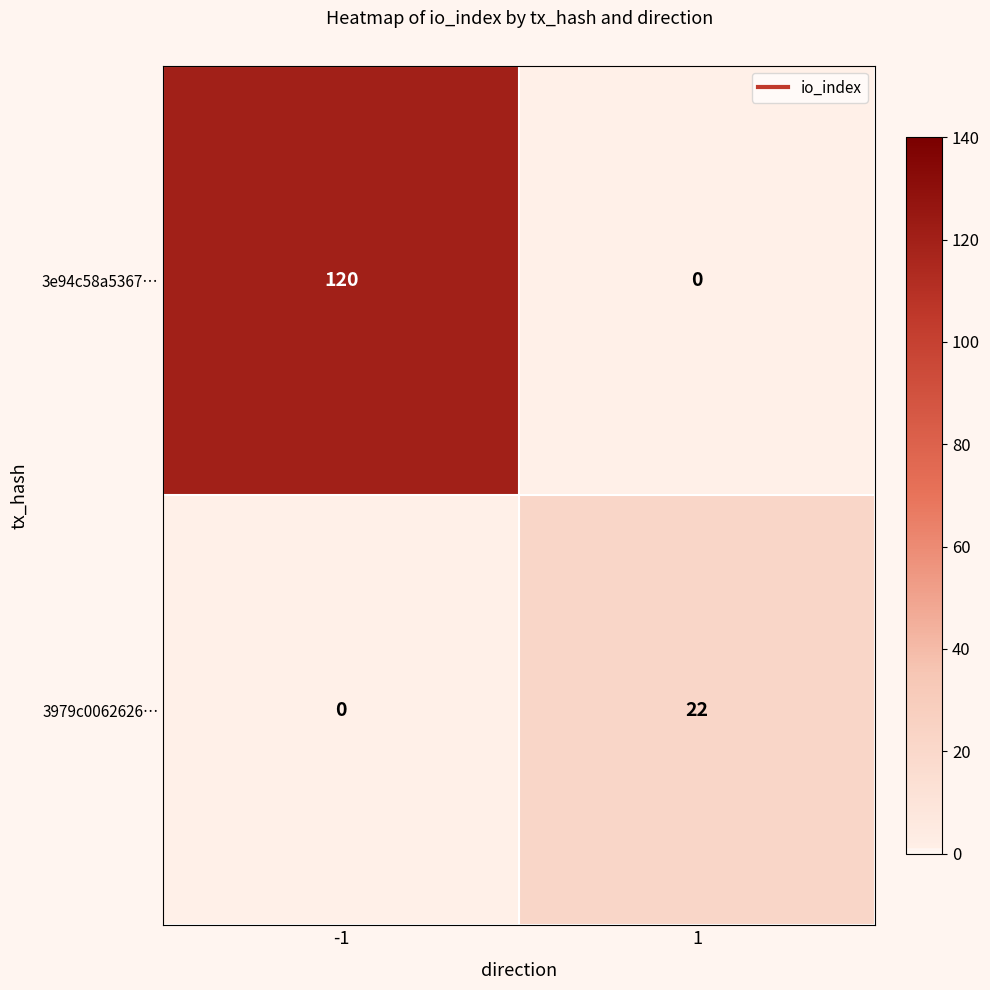

The value of 3979c0062626… at 1 is 14. True or false?

False